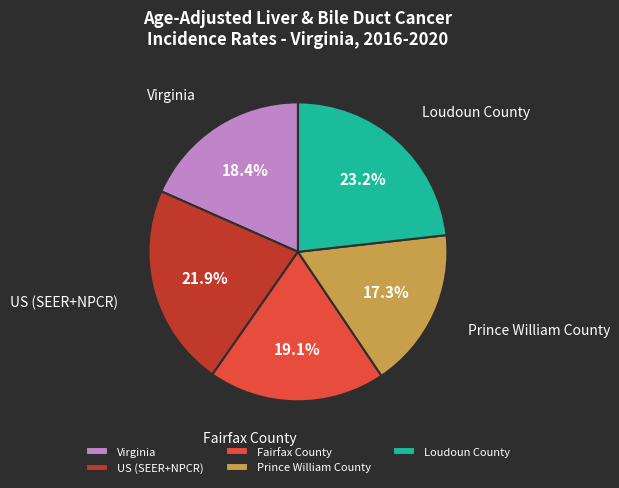

Is there any slice that represents more than half of the pie?

No